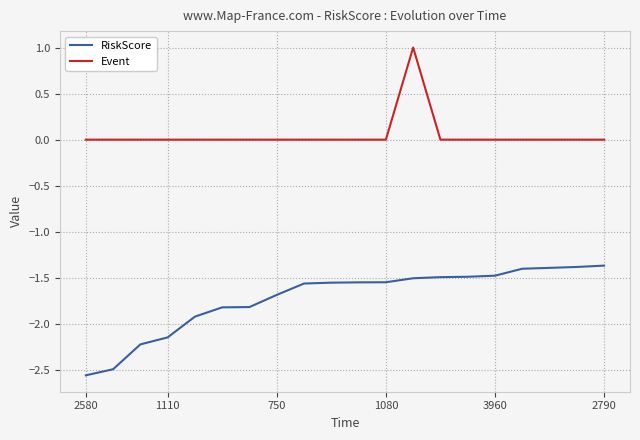

Does the chart have visible grid lines?

Yes